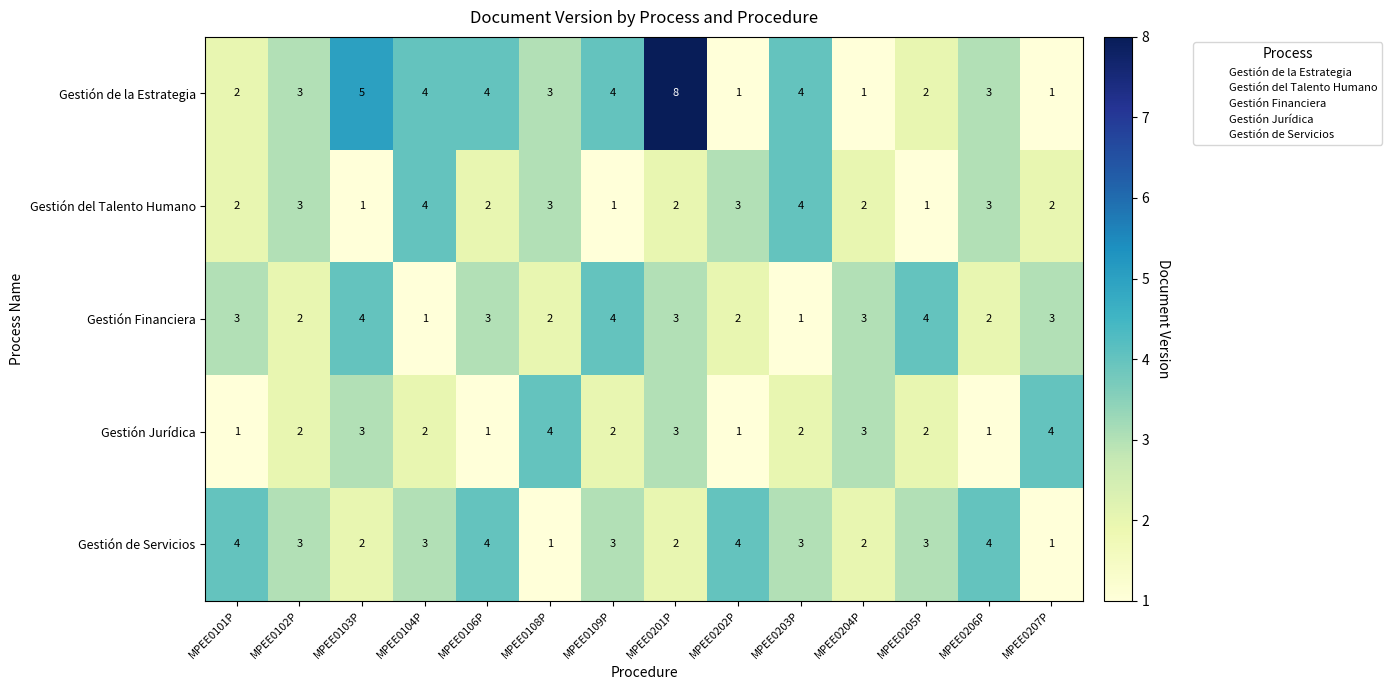

At how many categories does at least one series exceed 2?

14